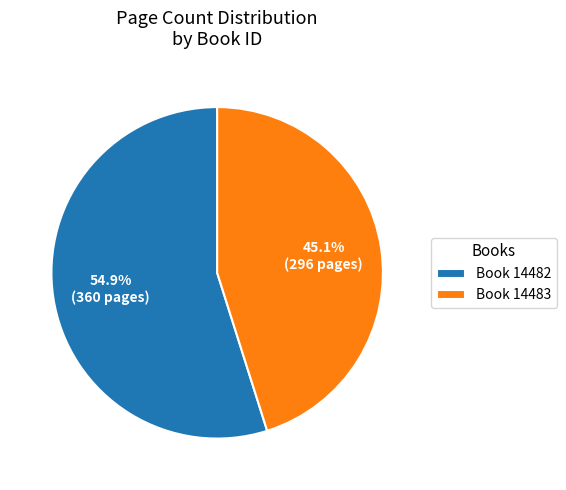

Combined, what portion of the pie is Book 14483 and Book 14482?

100.0%